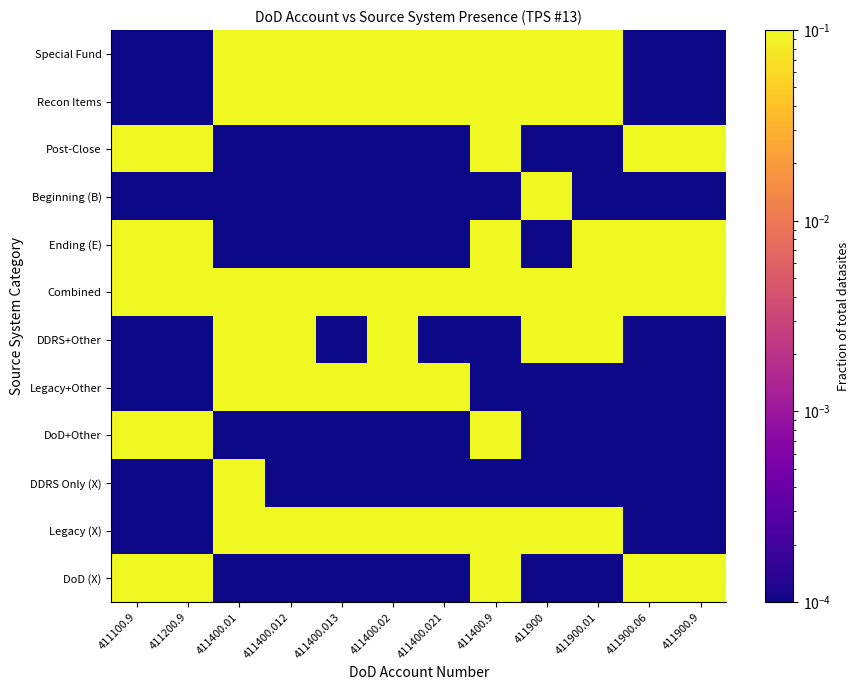

What is the spread (max minus min) of values at 411400.02?

0.6